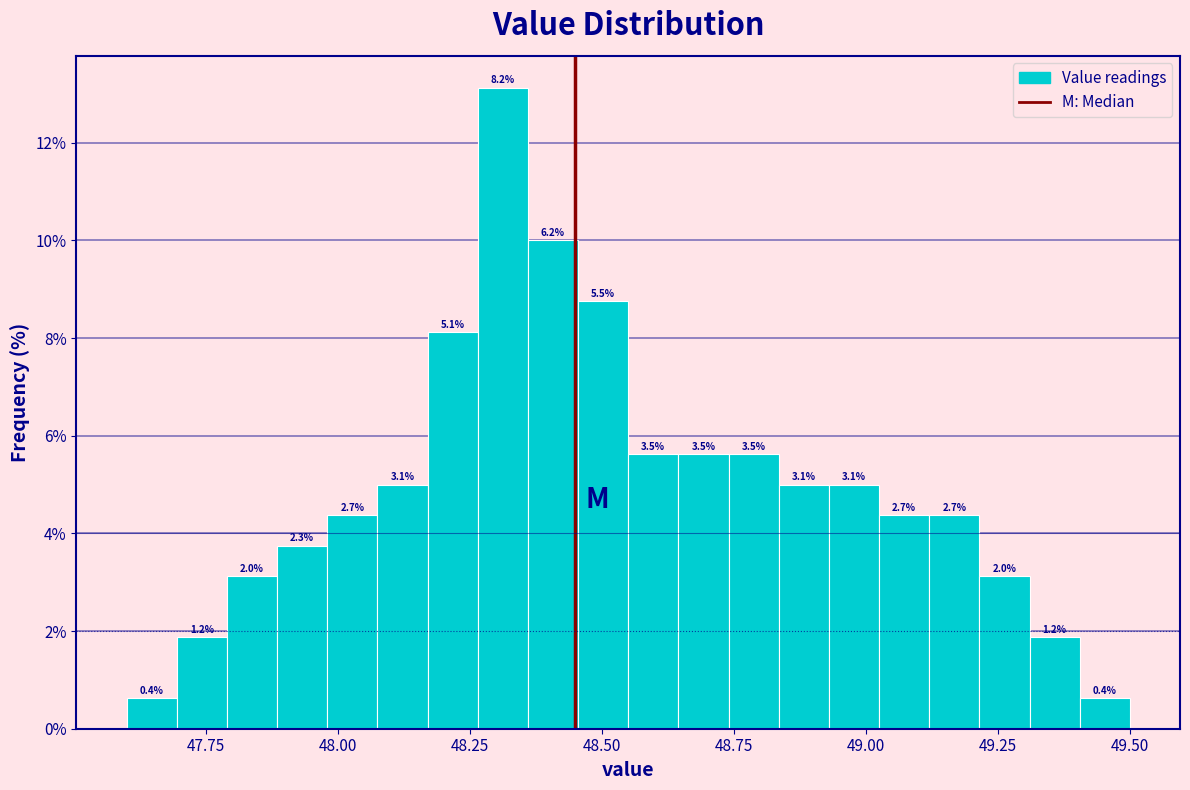

Read against the x-axis, roughly where is the centre of the tallest bar?

48.30